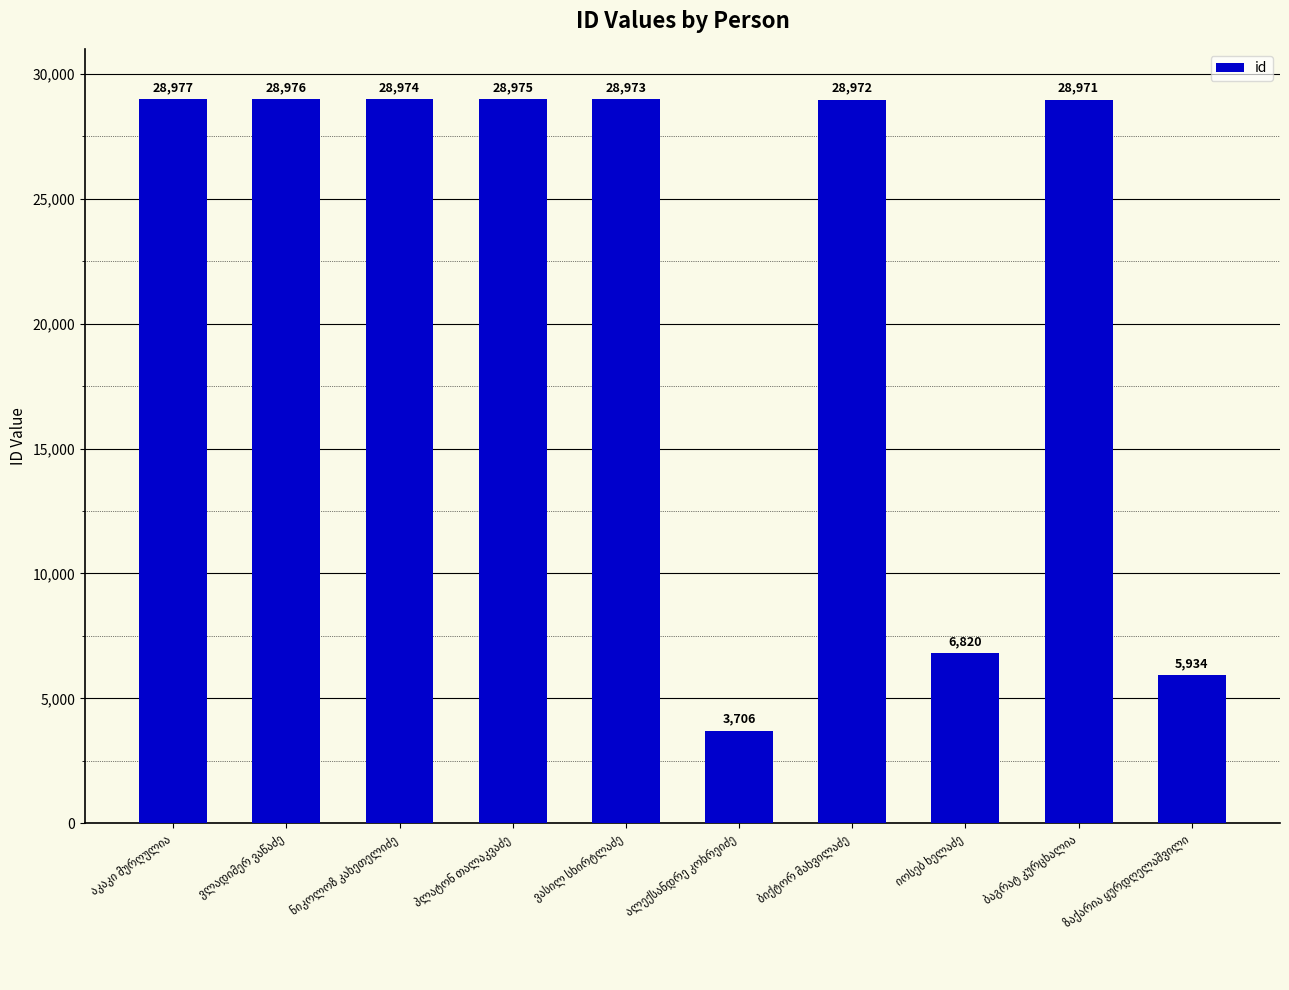

What is the difference between the maximum and minimum values?

25271